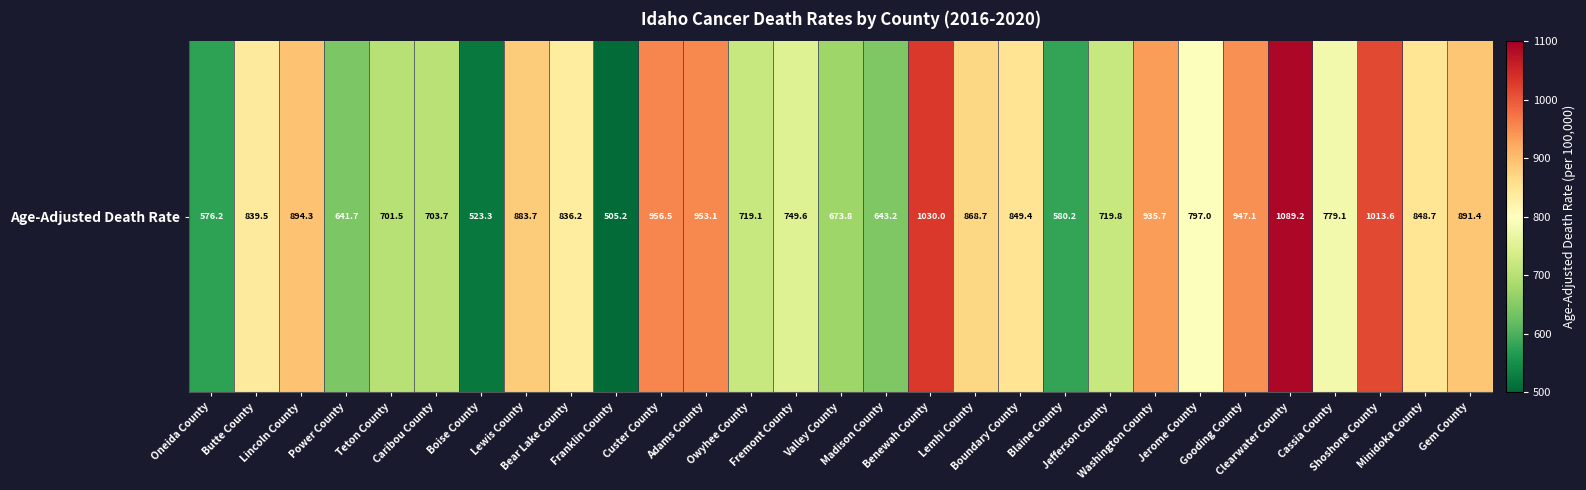

The value at Bear Lake County is 836.2. True or false?

True